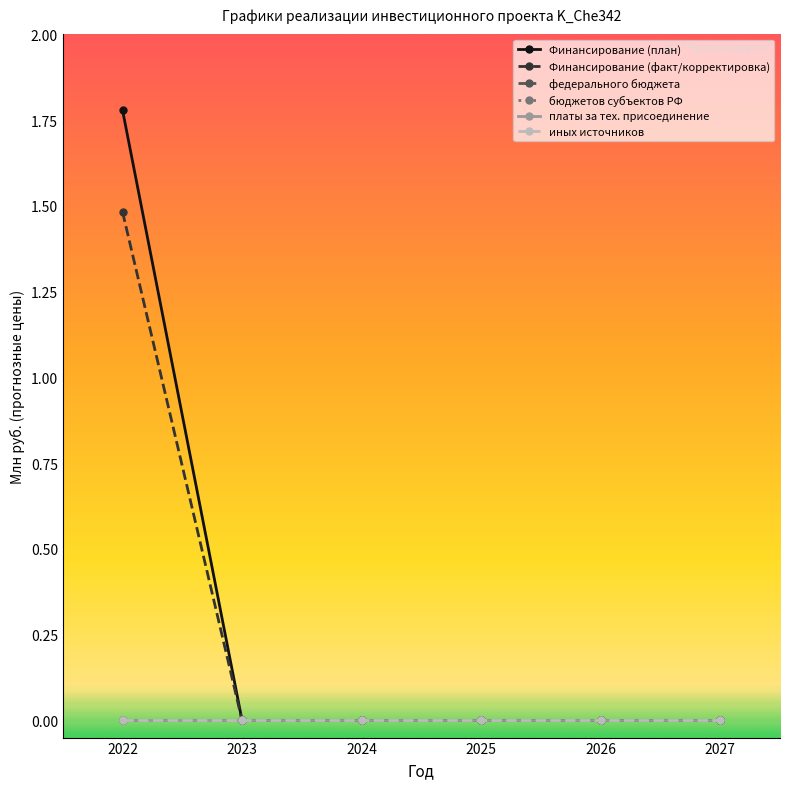

At which label does бюджетов субъектов РФ reach its minimum?

2022